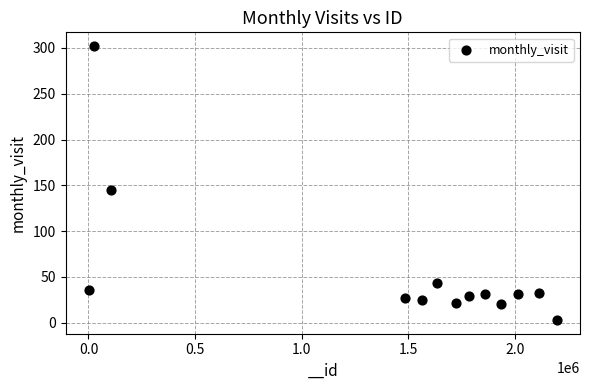

What is the range of Y values (max minus min)?

299